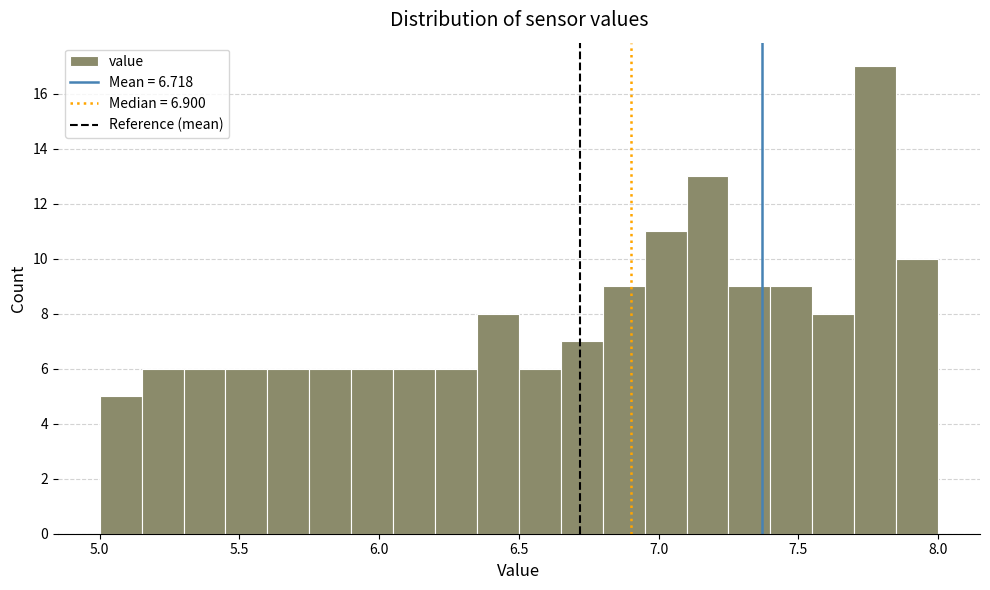

Read against the x-axis, roughly where is the centre of the tallest bar?

7.80